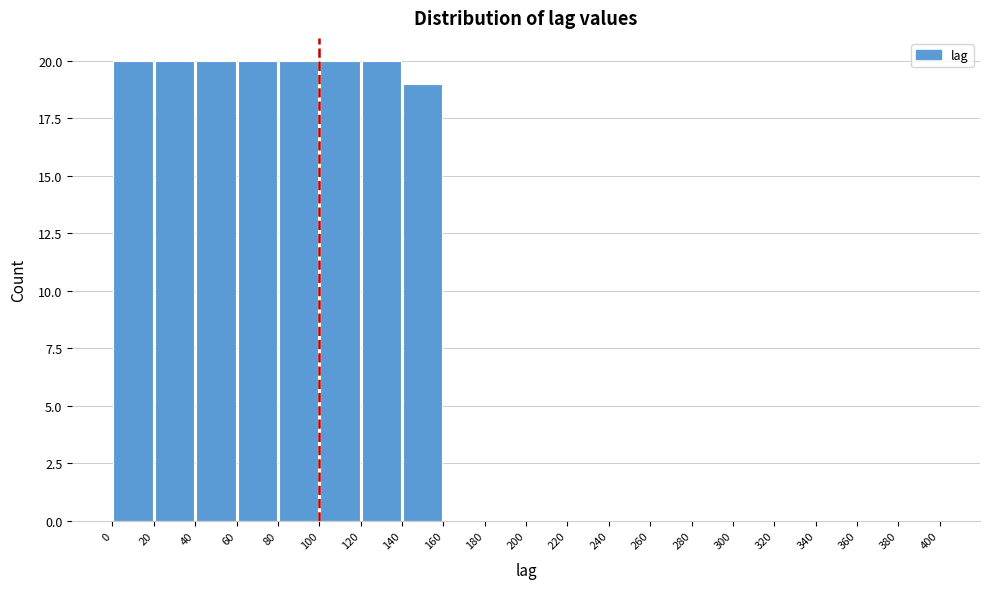

Reading left to right, list every bar in this chart as the range it spans on the x-axis followed by its height. The values are not printed on the chart, so give them approximately, as read against the axis.

0 to 20: 20
20 to 40: 20
40 to 60: 20
60 to 80: 20
80 to 100: 20
100 to 120: 20
120 to 140: 20
140 to 160: 19
160 to 180: 0
180 to 200: 0
200 to 220: 0
220 to 240: 0
240 to 260: 0
260 to 280: 0
280 to 300: 0
300 to 320: 0
320 to 340: 0
340 to 360: 0
360 to 380: 0
380 to 400: 0